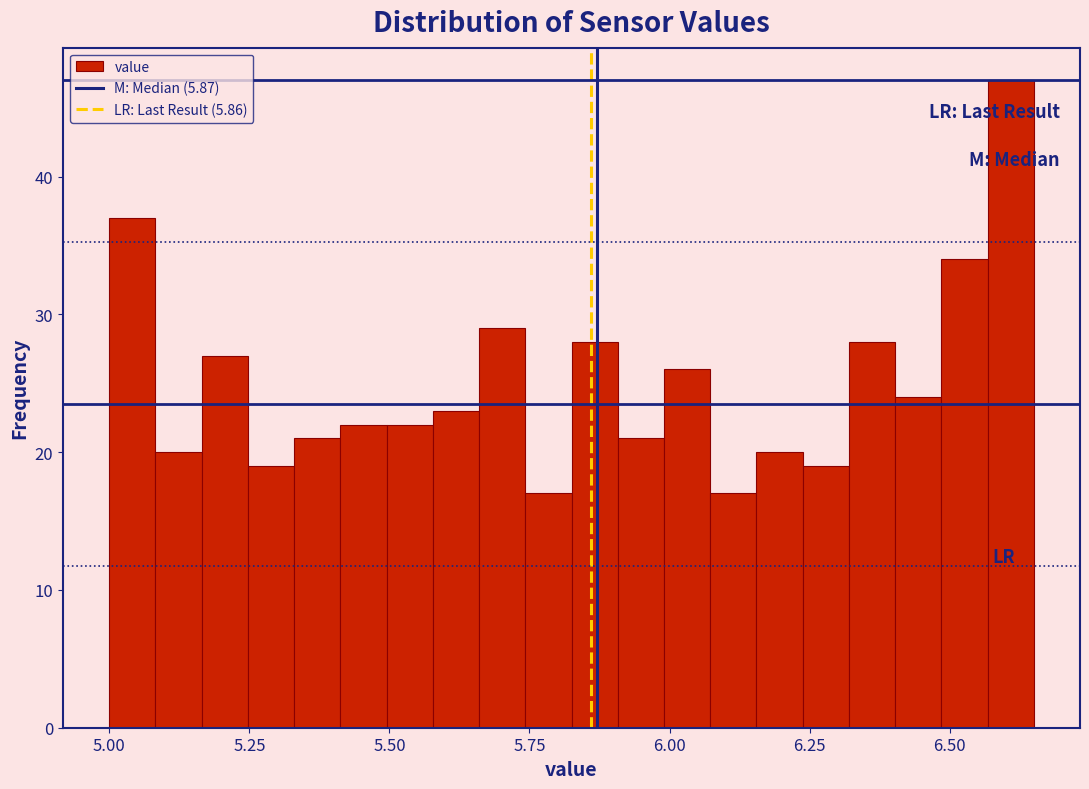

Around what value on the x-axis is the tallest bar? Give the approximate position of its centre, as read against the axis.

6.60